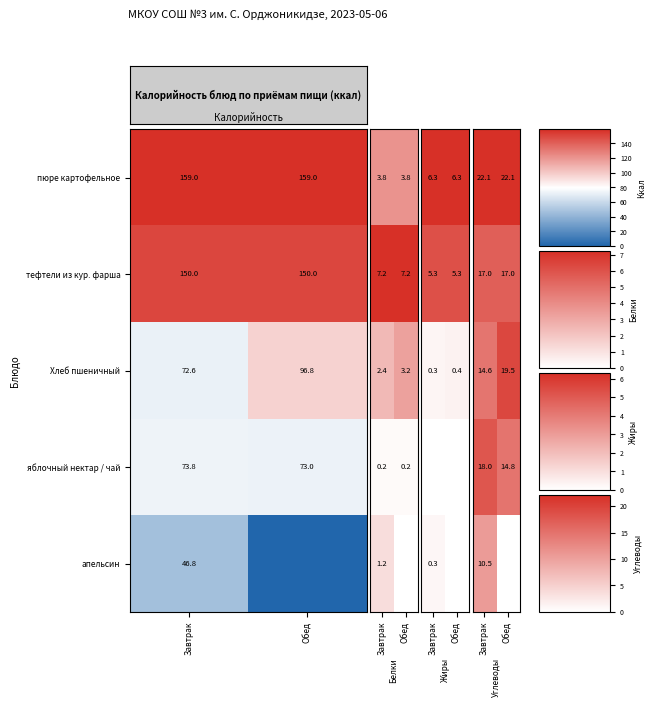

True or false: апельсин has a value of 18.0 at Завтрак.

False